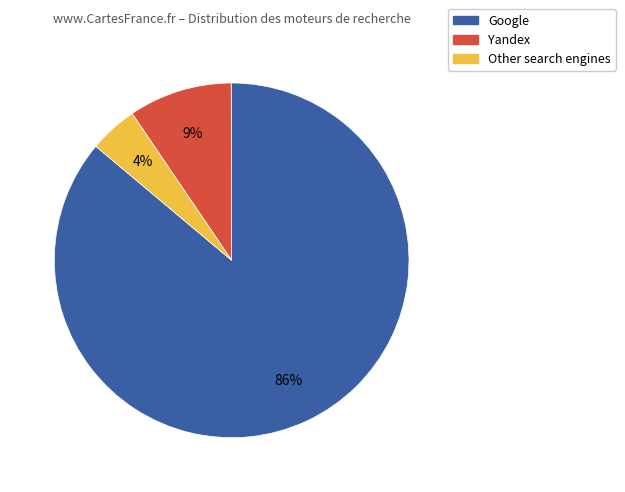

Does Google represent more than half of the total?

Yes